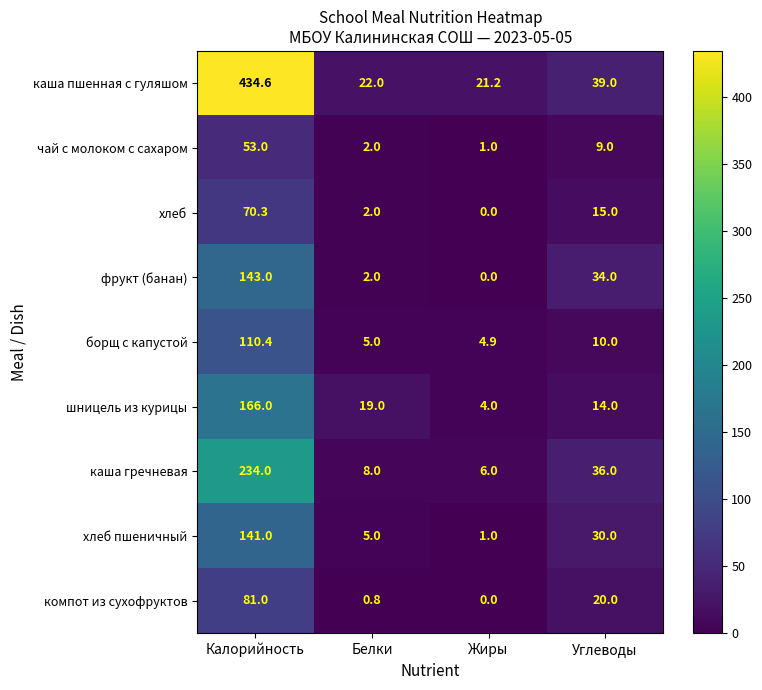

Which series has the largest range (max minus min)?

каша пшенная с гуляшом